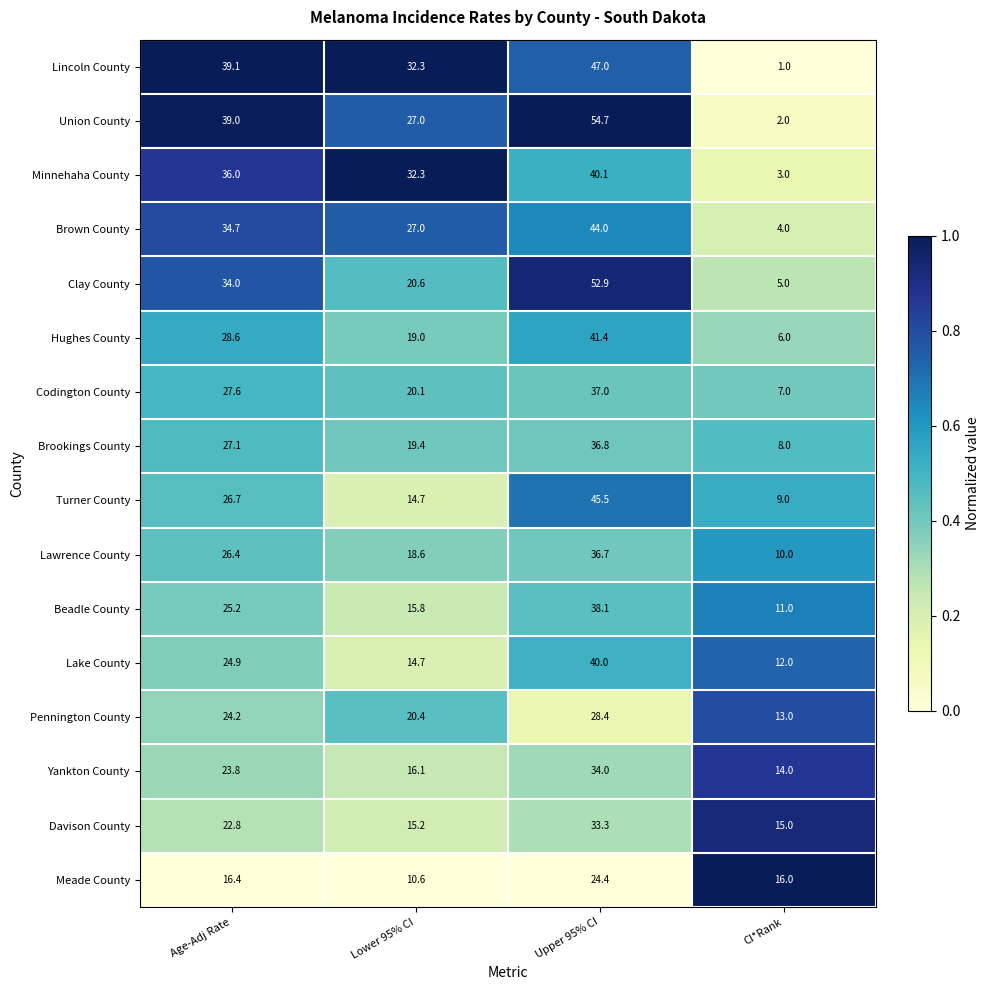

Which series has the largest range (max minus min)?

Union County